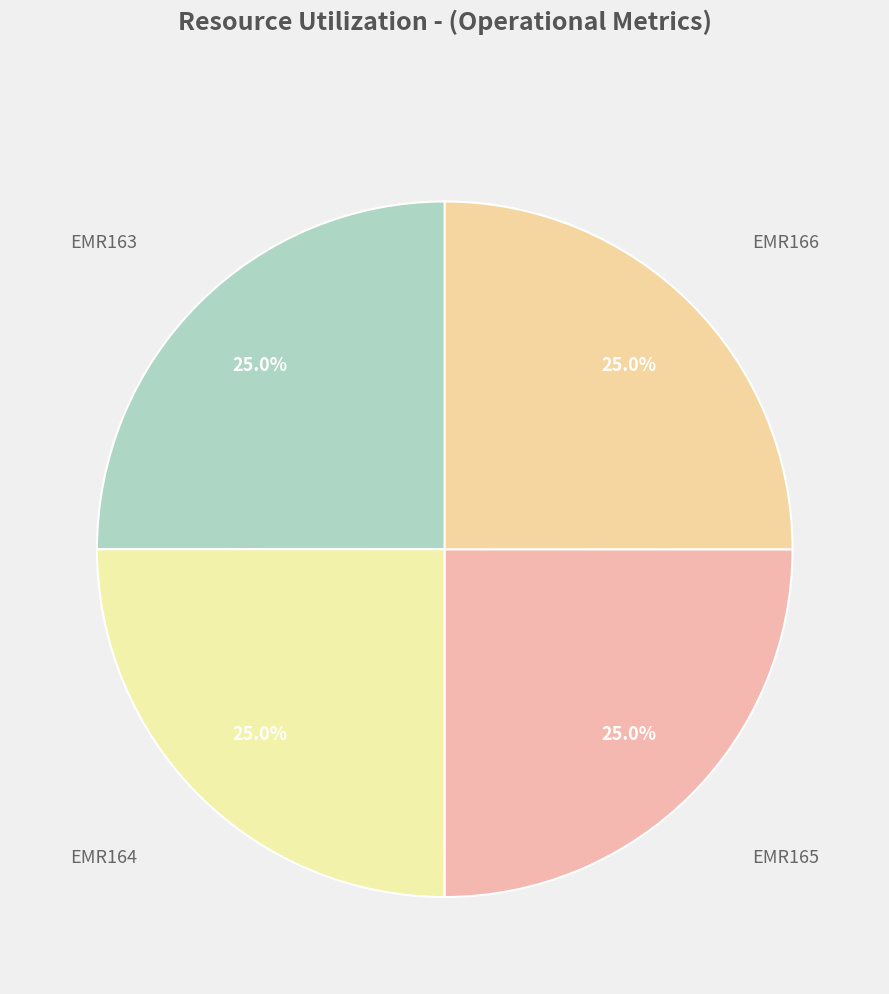

Does any single category account for the majority?

No